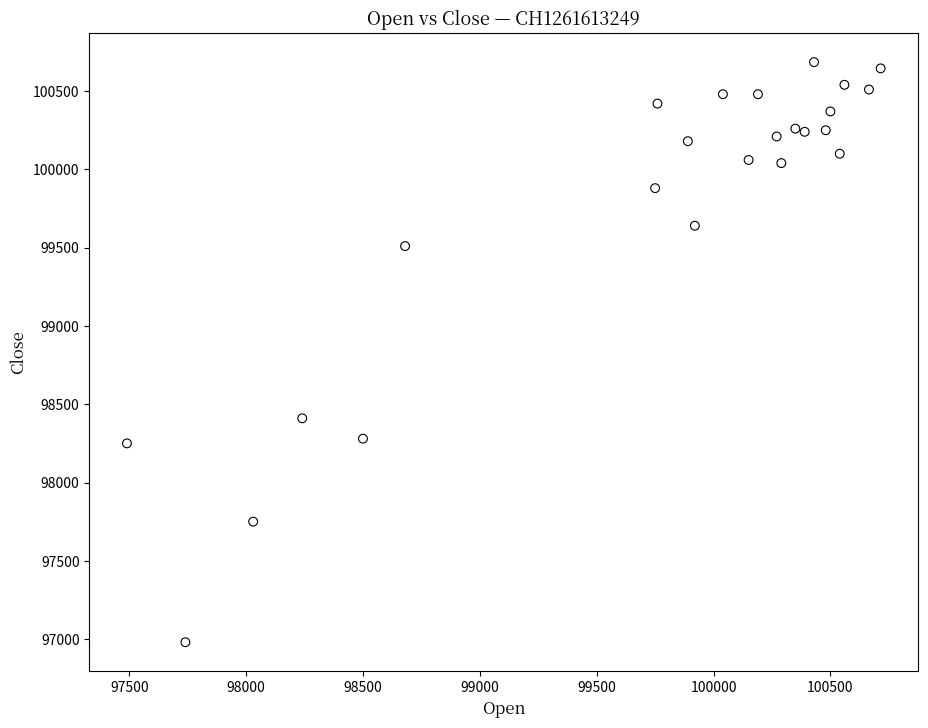

What is the range of Y values (max minus min)?

3705